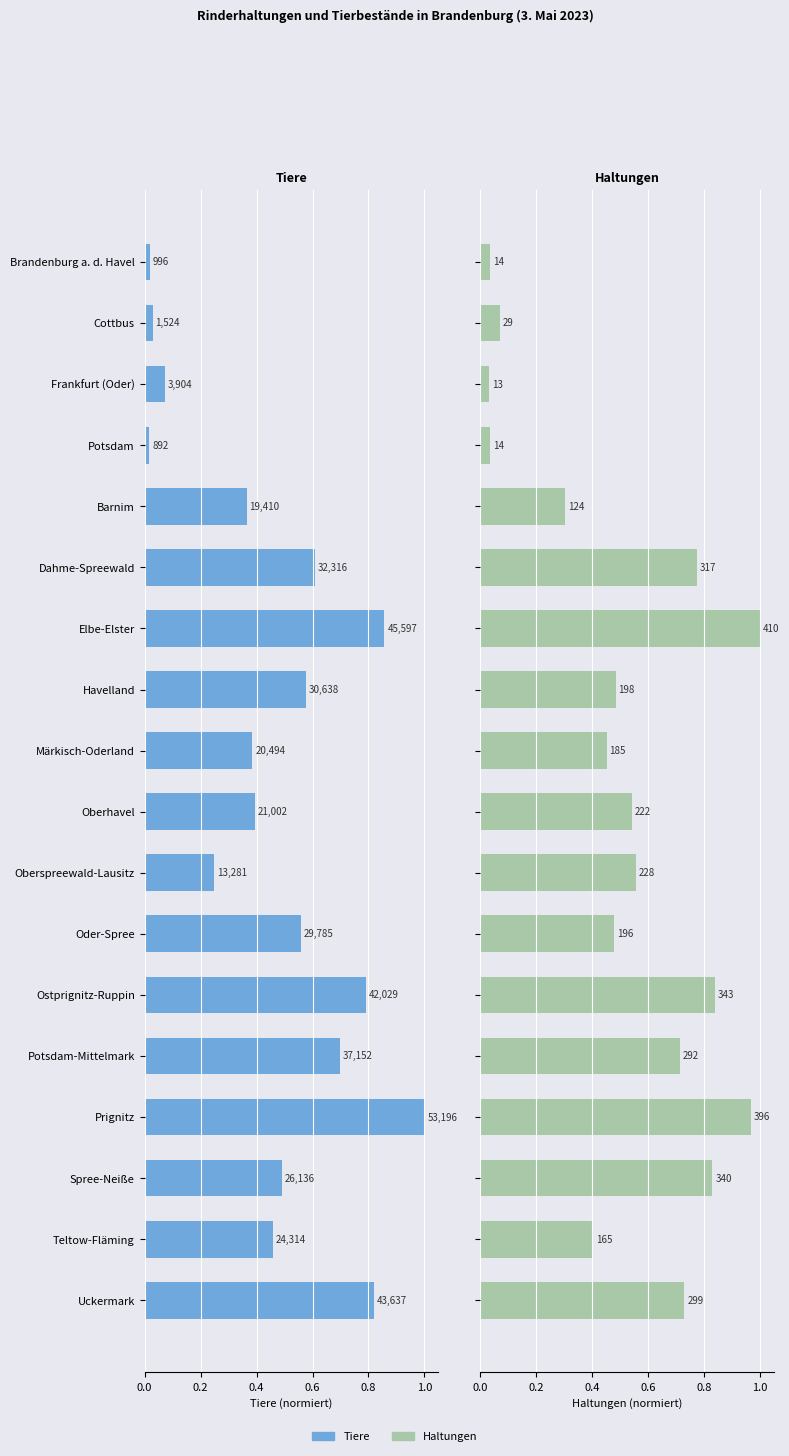

Is it true that Haltungen equals 0.8 at Dahme-Spreewald?

True